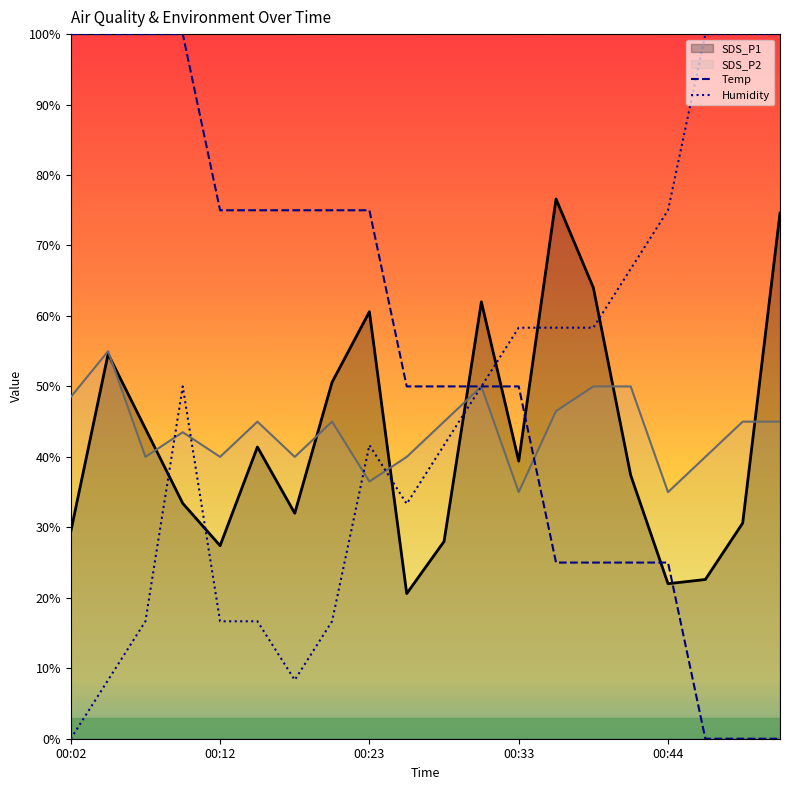

What is the sum of all Humidity values?

916.7